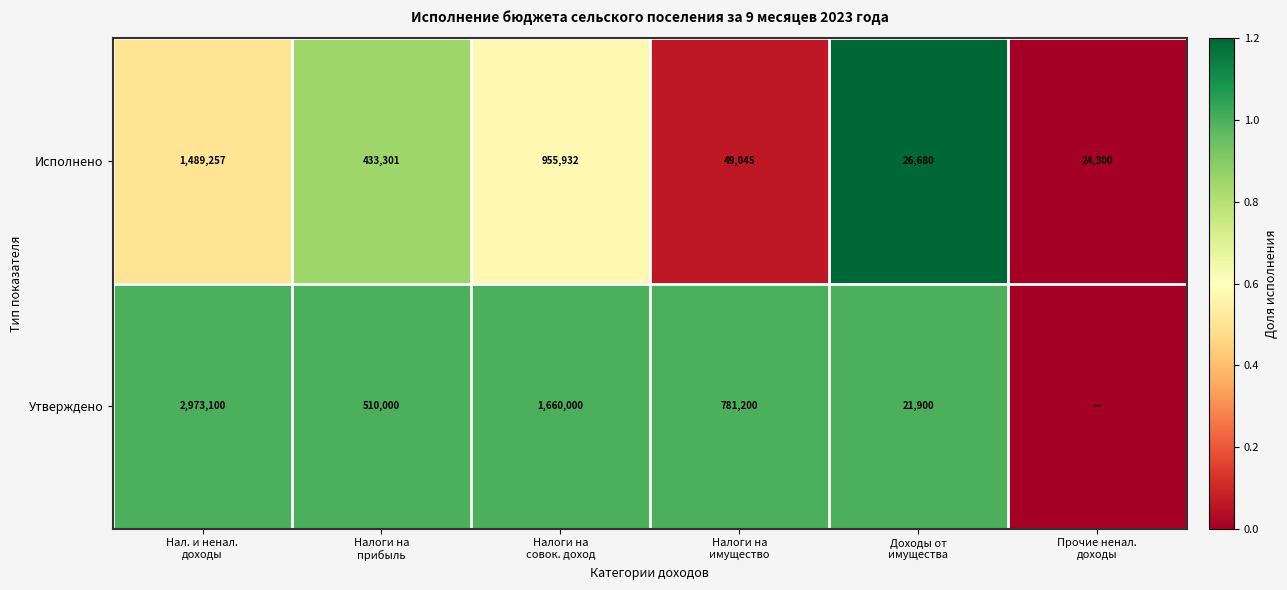

What is the difference between the second highest and second lowest values in the Исполнено series?

929252